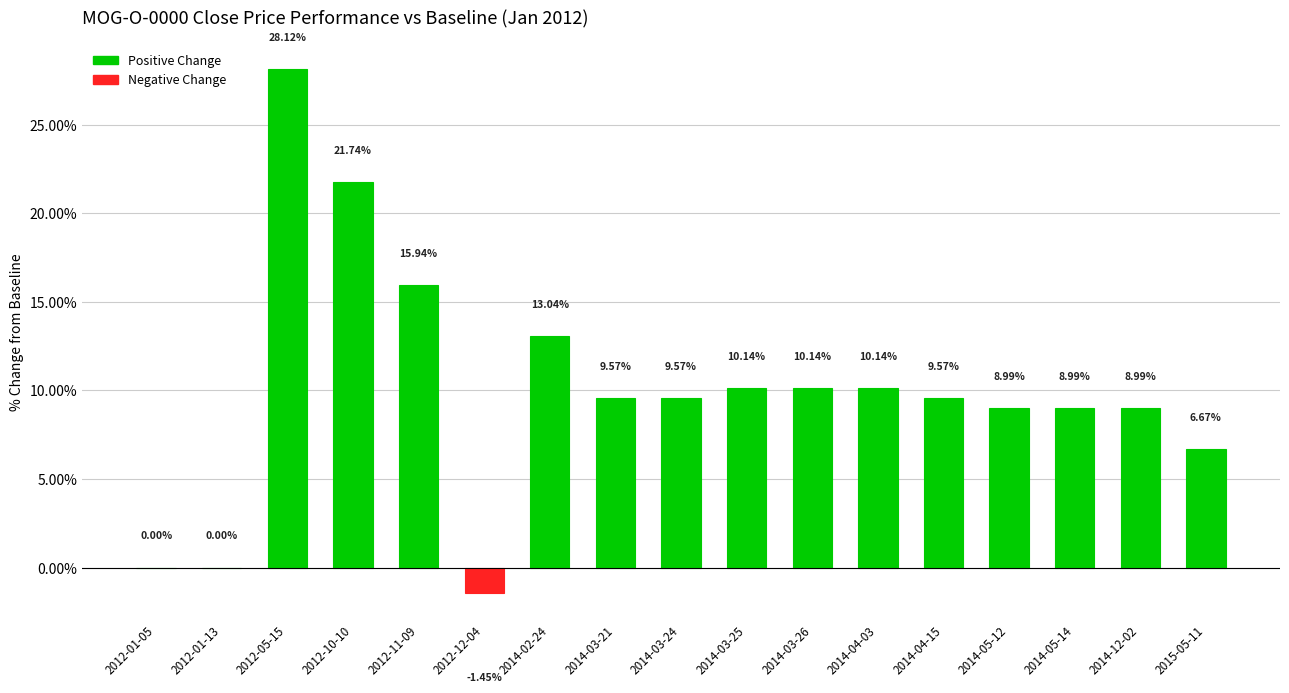

What is the sum of the values at 2014-02-24 and 2014-04-03?

23.2